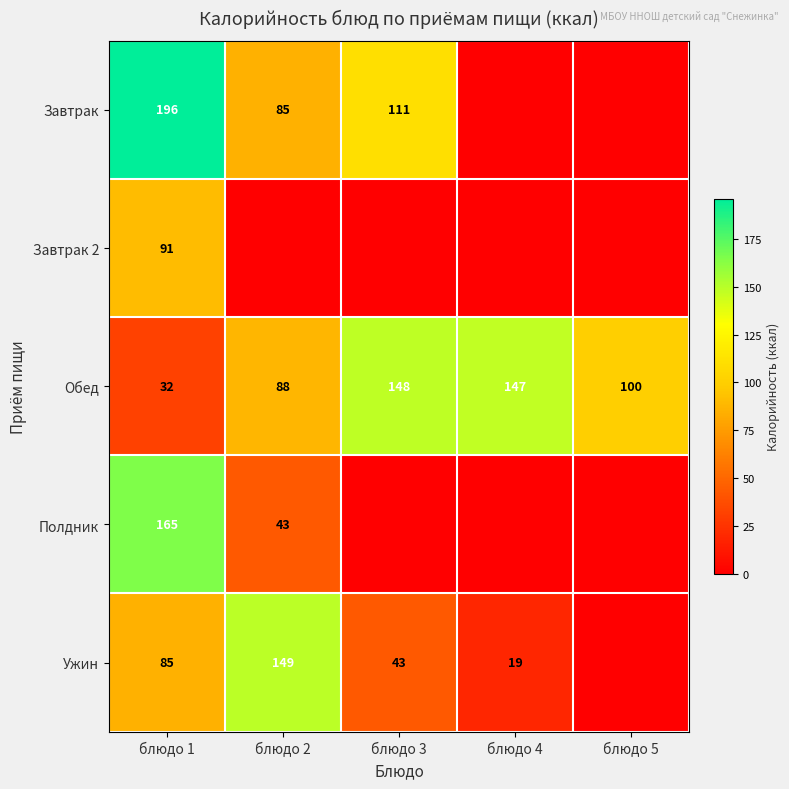

How many distinct data groups are displayed?

5